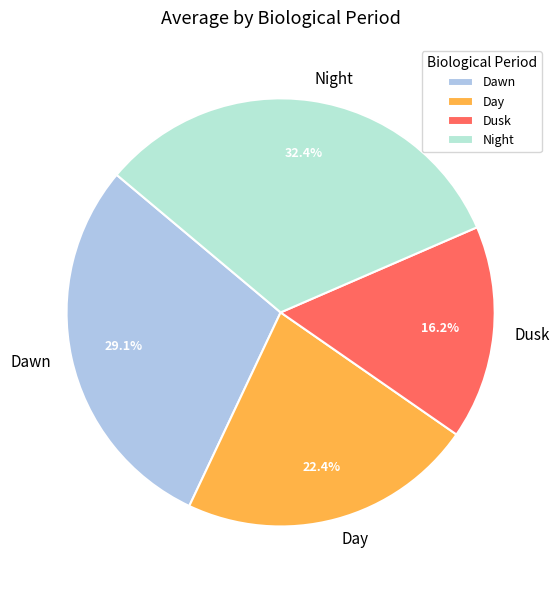

Which has a higher value, Night or Dawn?

Night